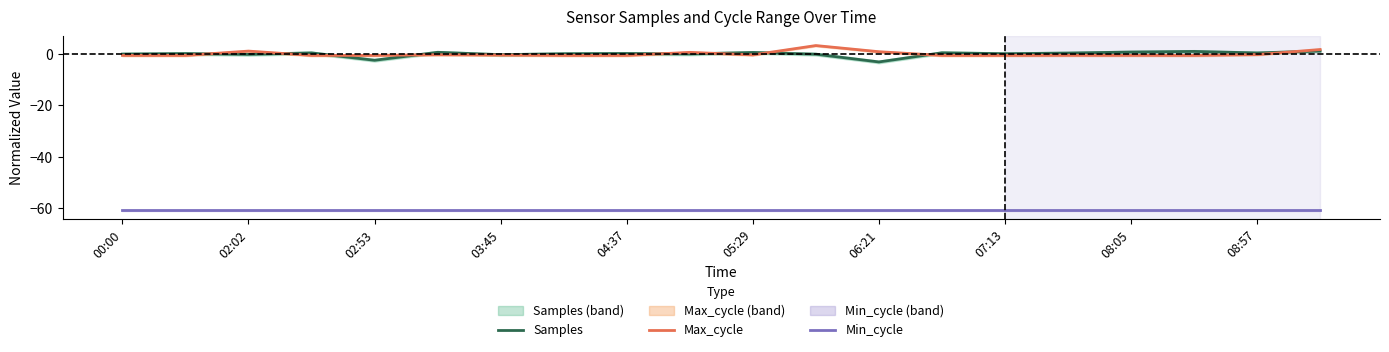

How many interior local valleys does the Max_cycle series have?

5